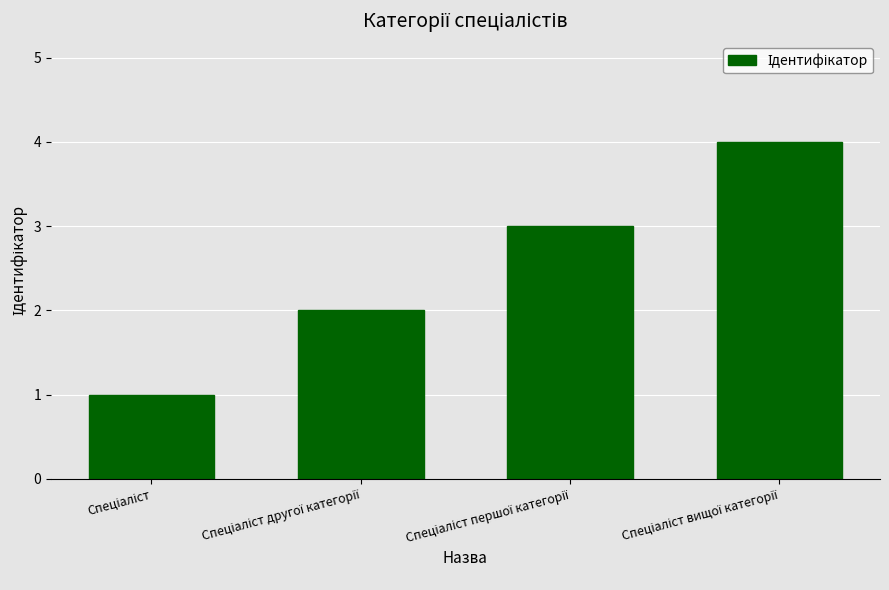

What is the sum of all values?

10